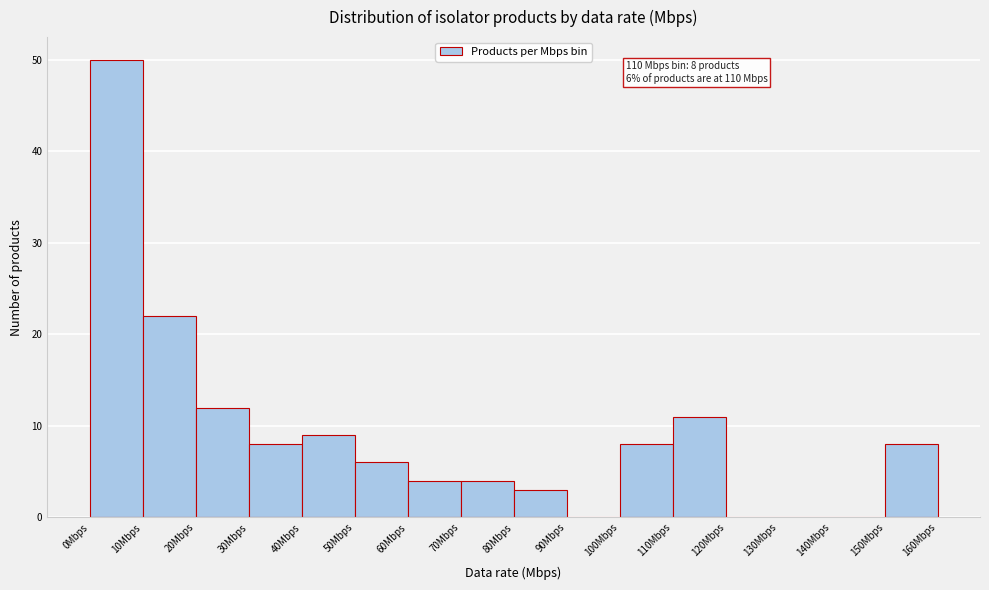

Which range on the x-axis has the tallest bar?

0 to 10